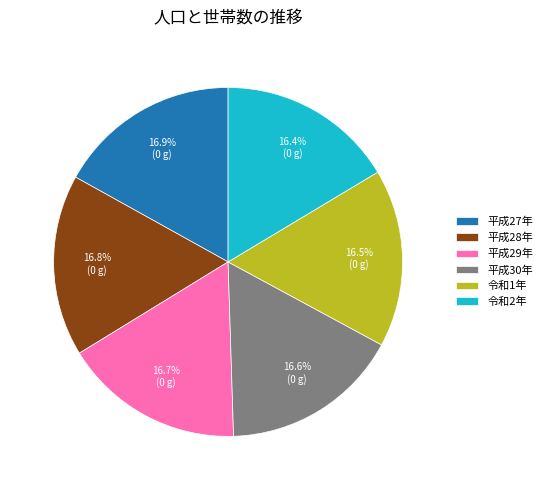

Combined, do 平成28年 and 令和1年 account for over 50%?

No